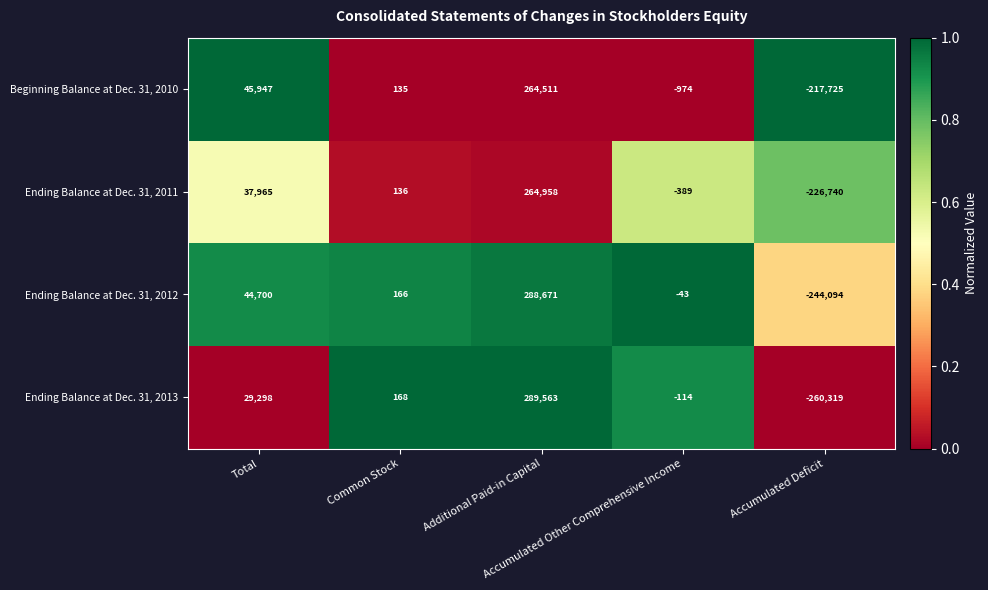

What is the average value of the Ending Balance at Dec. 31, 2013 series?

11719